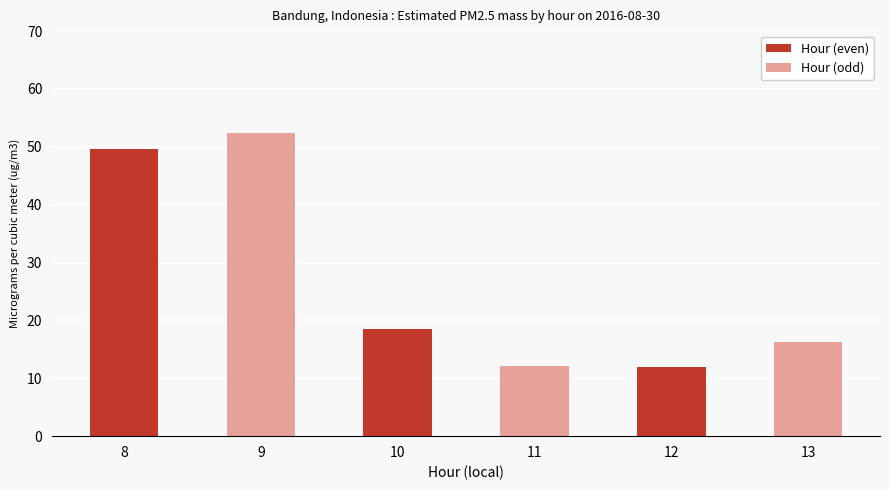

Which category has the highest value across all series?

9